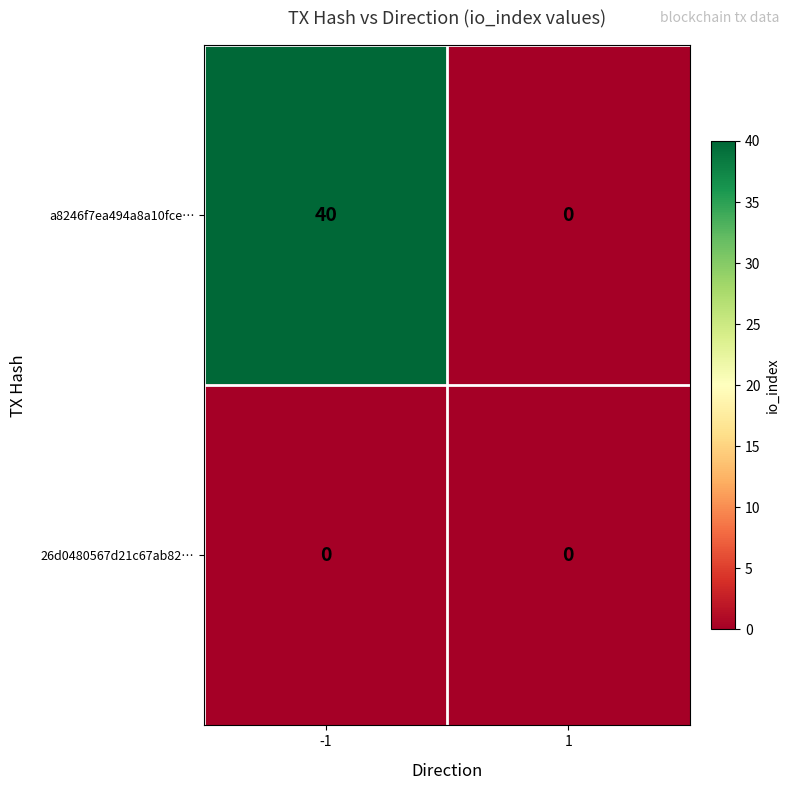

Rank the series by their average value, from highest to lowest.

a8246f7ea494a8a10fce…, 26d0480567d21c67ab82…